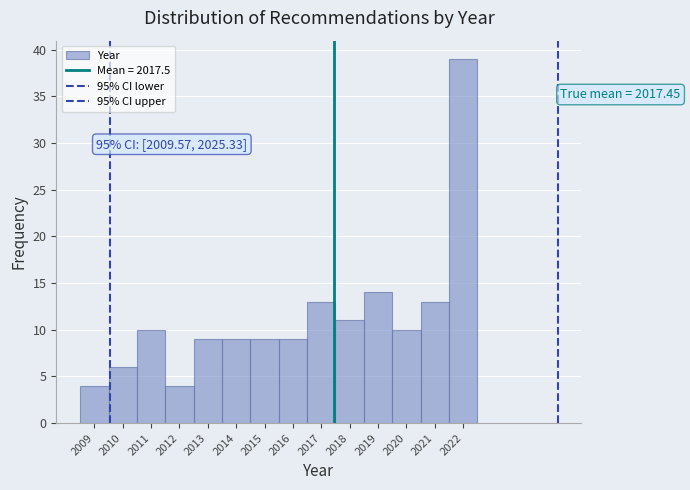

Over which range of the x-axis is the bar tallest?

2021.5 to 2022.5